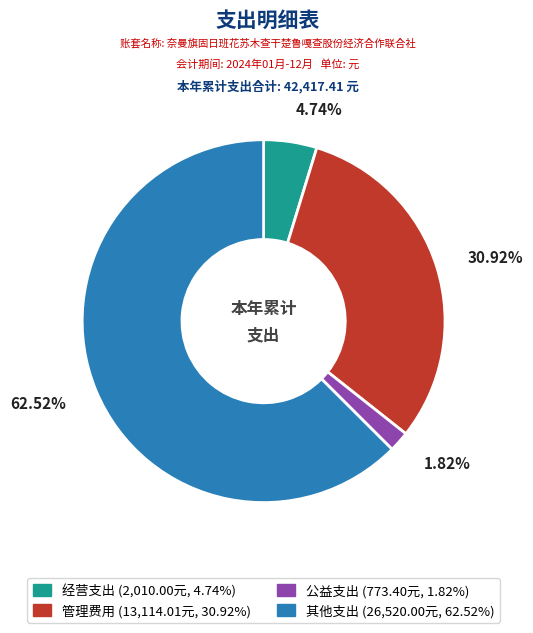

Is it true that 公益支出 is 2% of the pie?

True